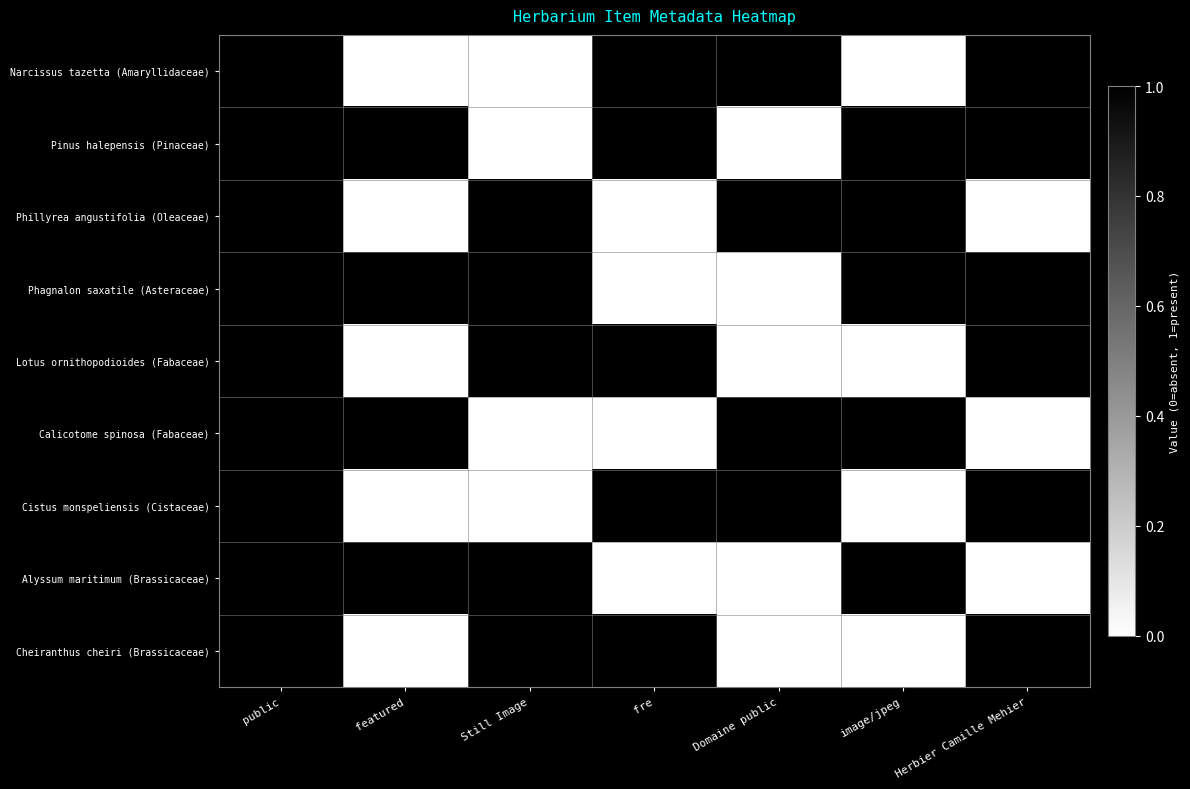

Which series changed the most between fre and Herbier Camille Mehier?

Phagnalon saxatile (Asteraceae)